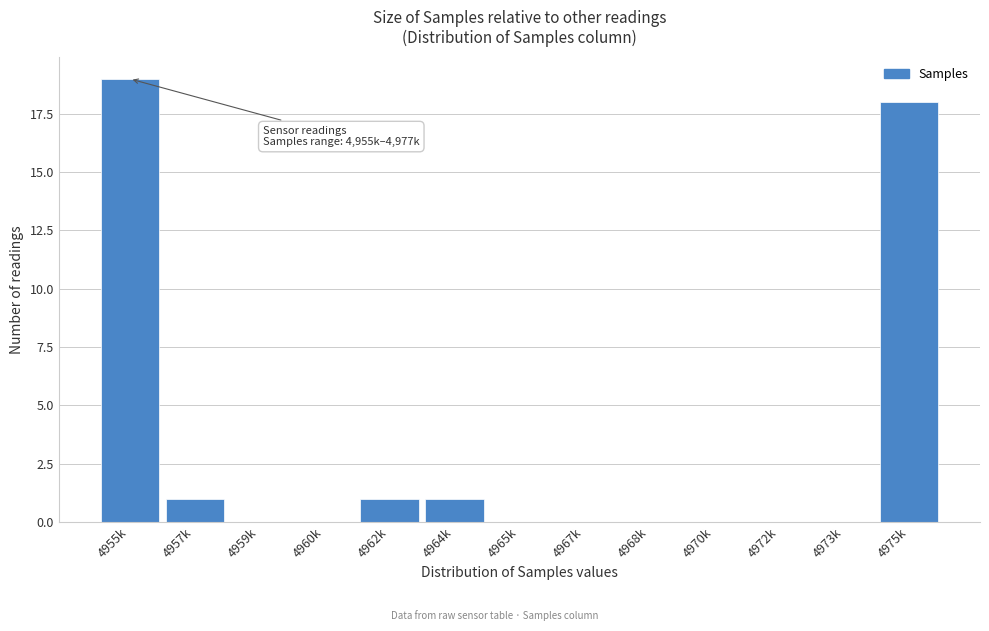

Reading right to left, extract all data points from this chart.

4975k=18	4973k=0	4972k=0	4970k=0	4968k=0	4967k=0	4965k=0	4964k=1	4962k=1	4960k=0	4959k=0	4957k=1	4955k=19